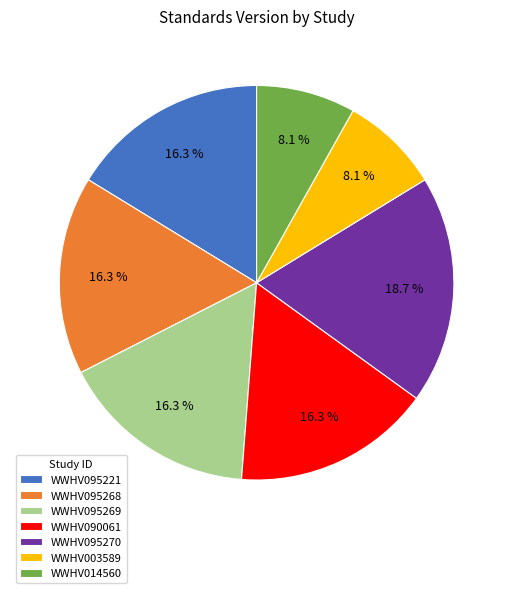

Is it true that WWHV095270 is 32% of the pie?

False